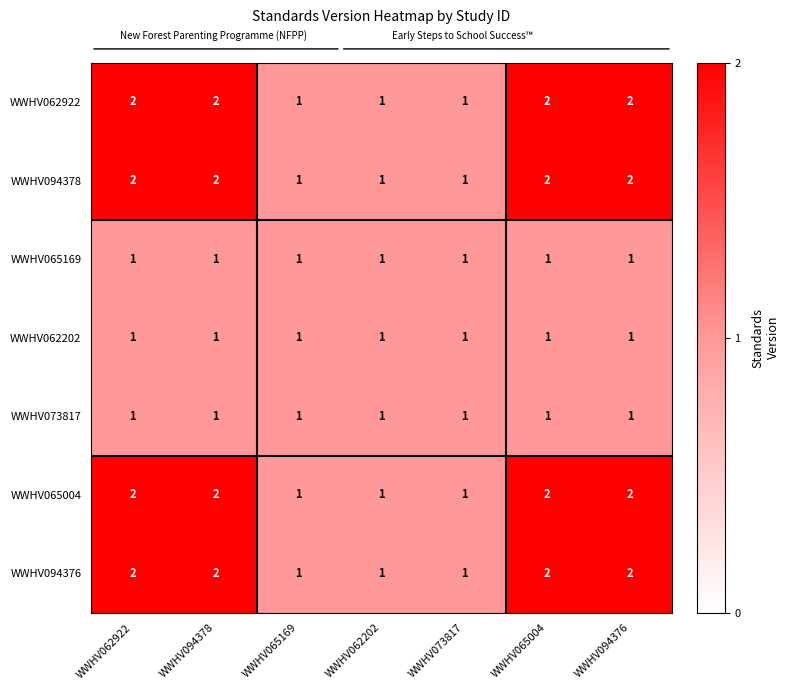

Is it true that WWHV062922 equals 3 at WWHV094378?

False